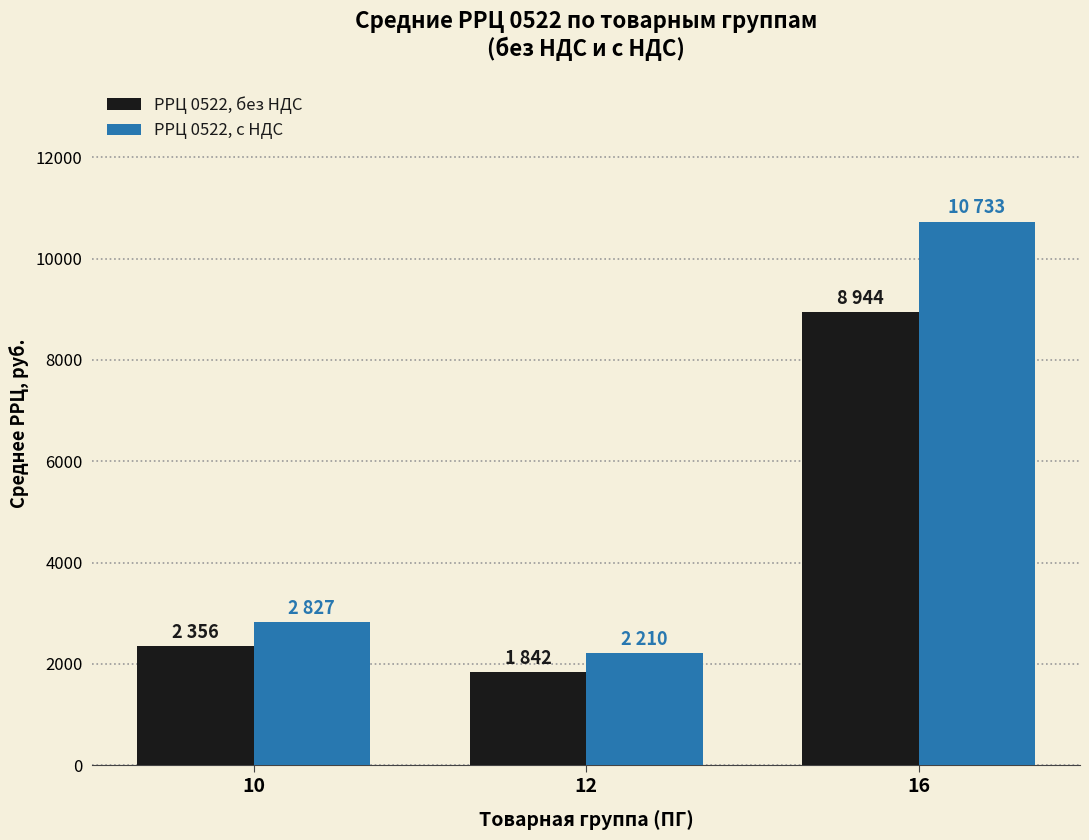

At 16, list the series in order from largest to smallest.

РРЦ 0522, с НДС, РРЦ 0522, без НДС